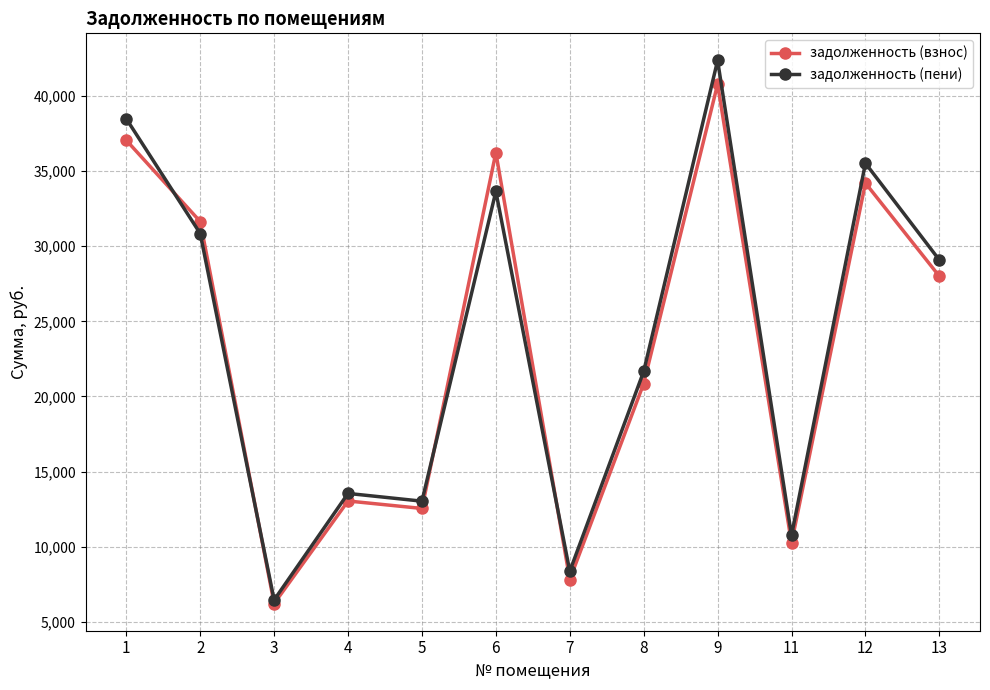

Does the chart display data point markers on the line(s)?

Yes